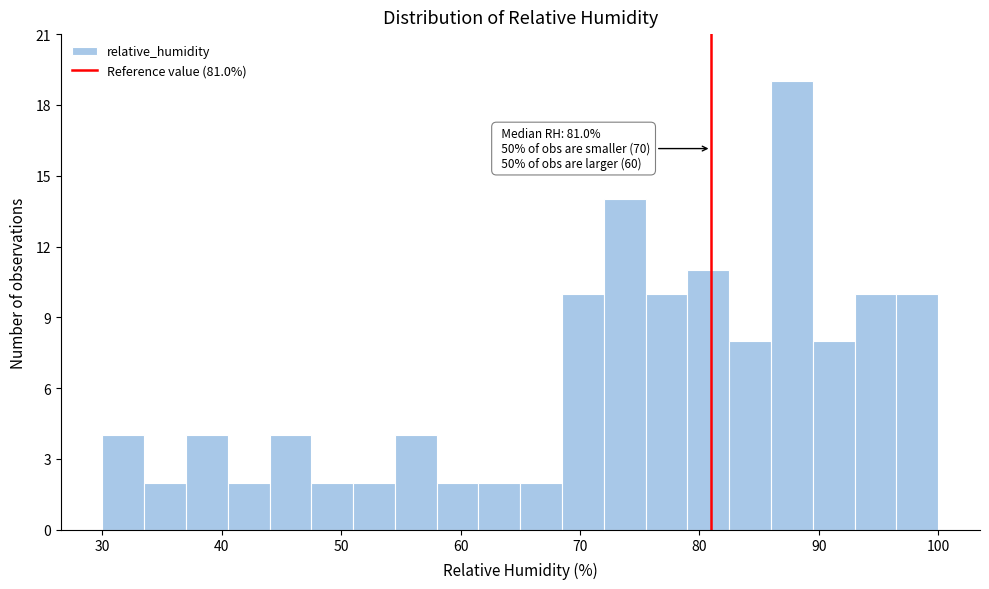

Read against the x-axis, roughly where is the centre of the tallest bar?

88